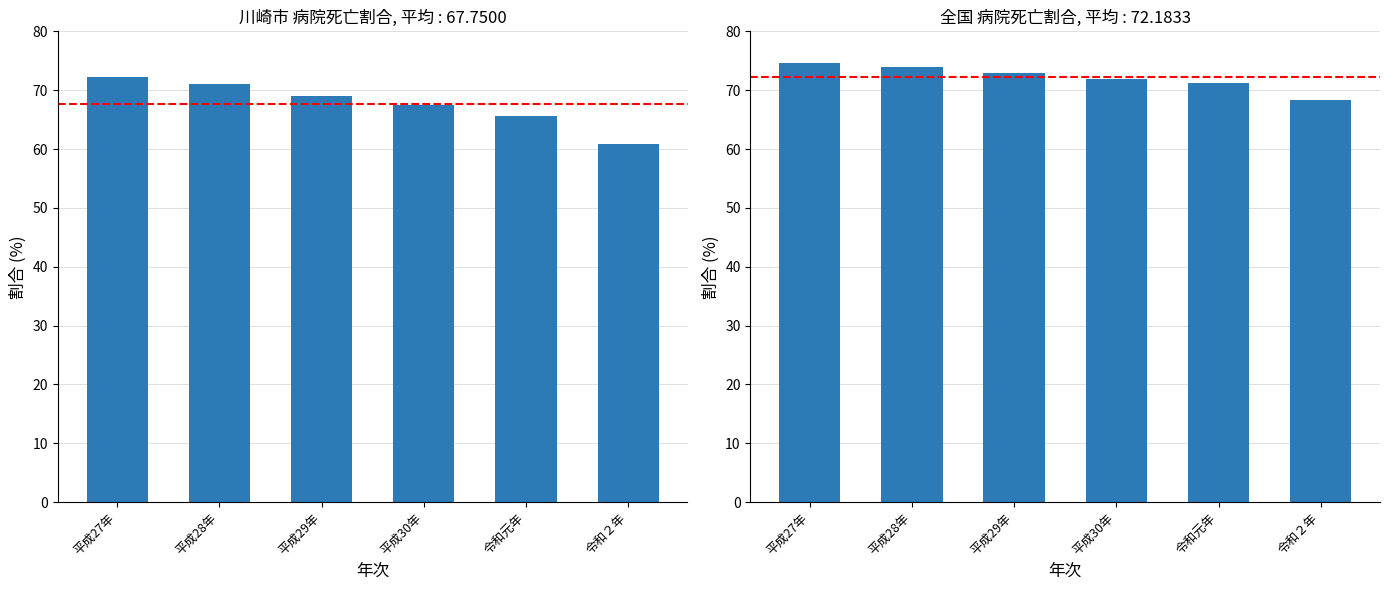

What value does the 全国 series have at 平成29年?

73.0